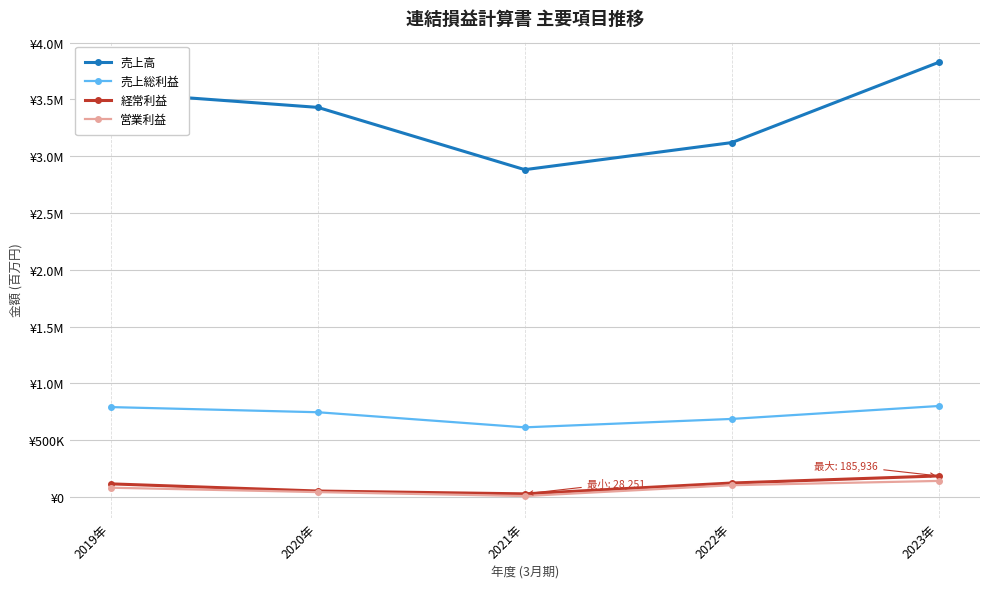

What is the label of the 1st point from the left?

2019年